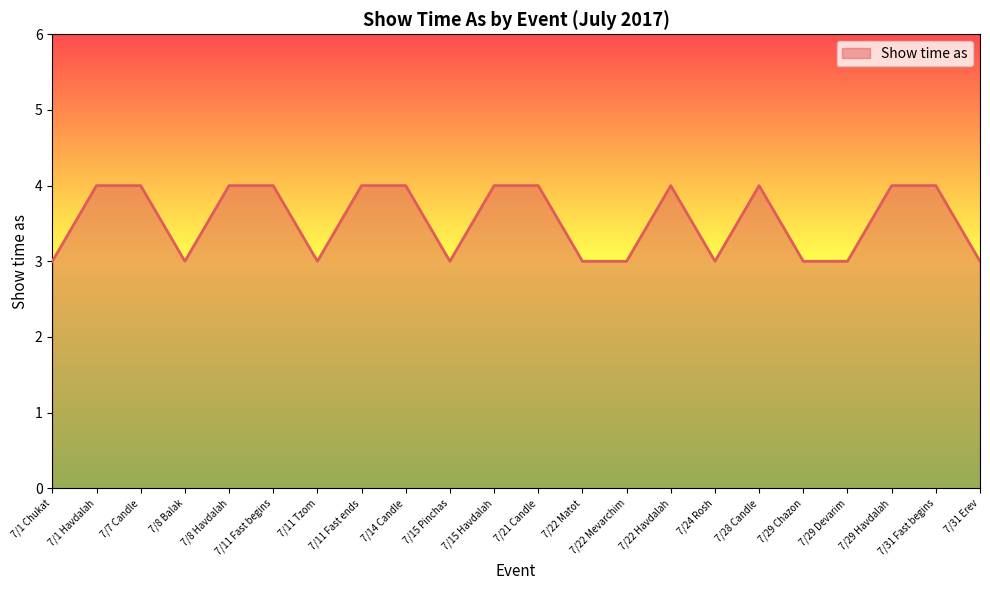

Reading right to left, extract all data points from this chart.

3	4	4	3	3	4	3	4	3	3	4	4	3	4	4	3	4	4	3	4	4	3